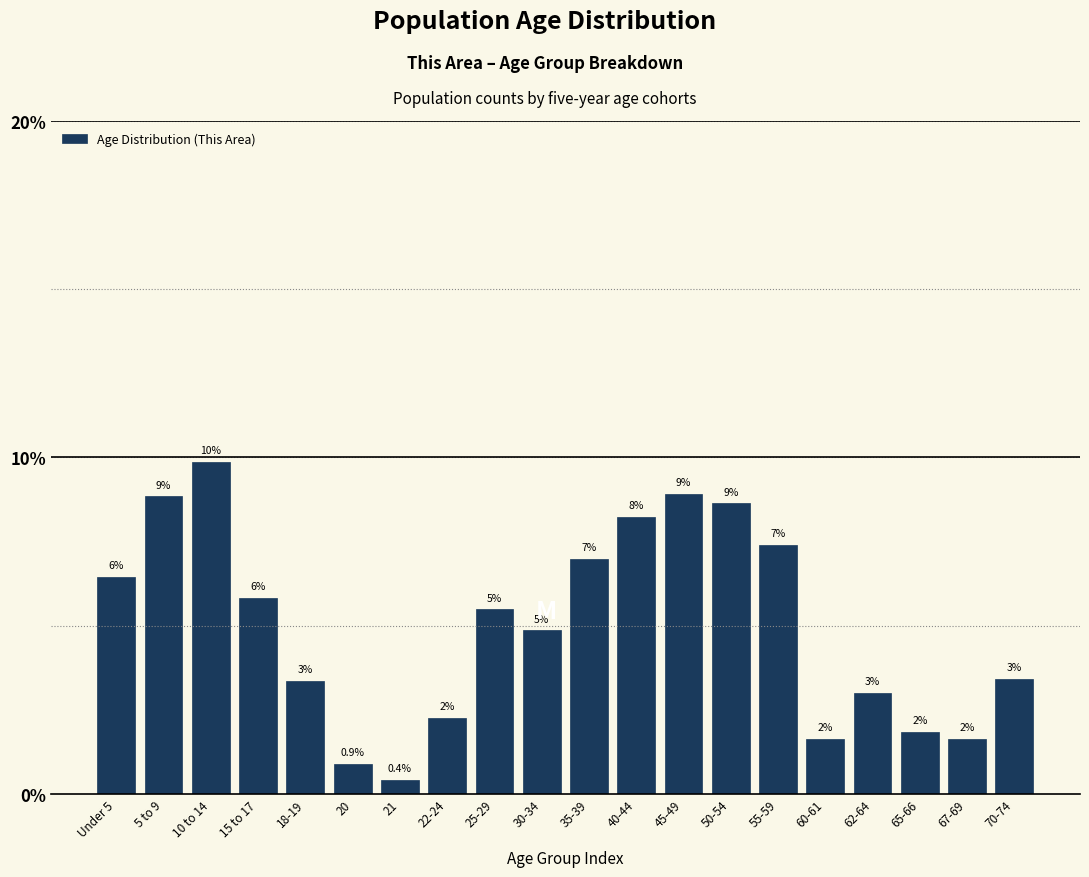

How many bars are there in total?

20